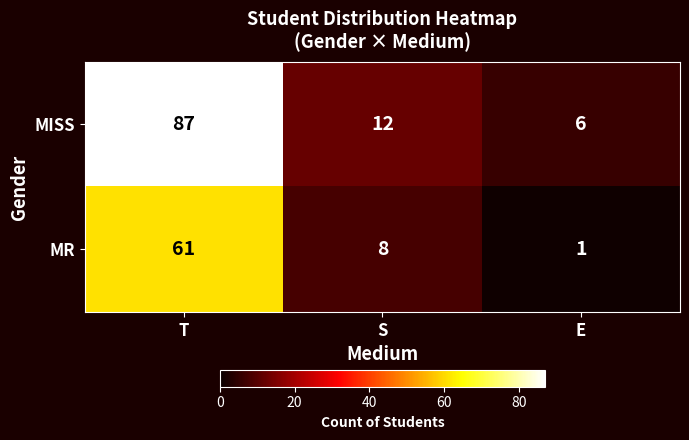

At which category is the sum across all series the highest?

T